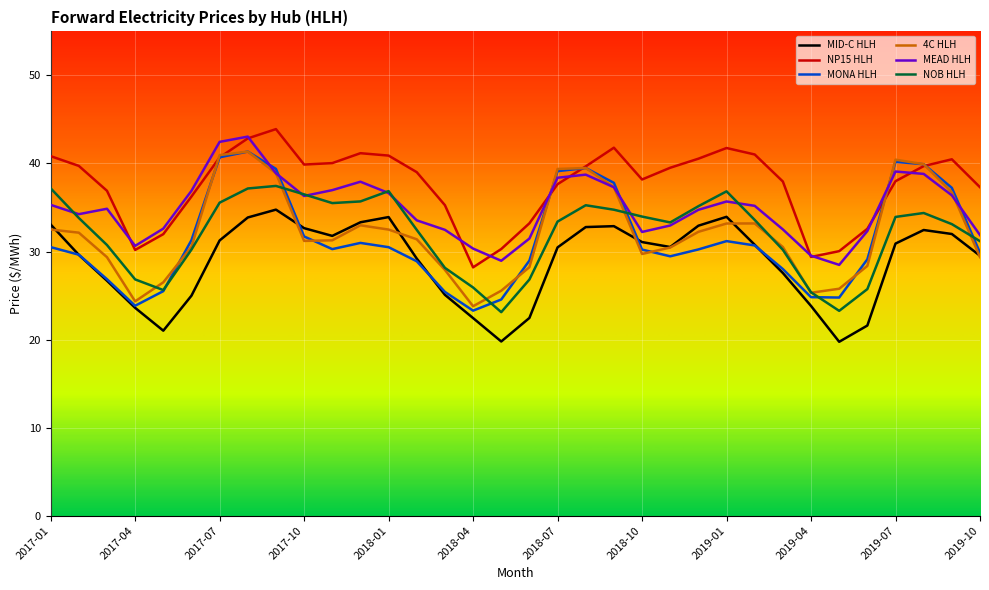

Which series has the largest range (max minus min)?

MONA HLH